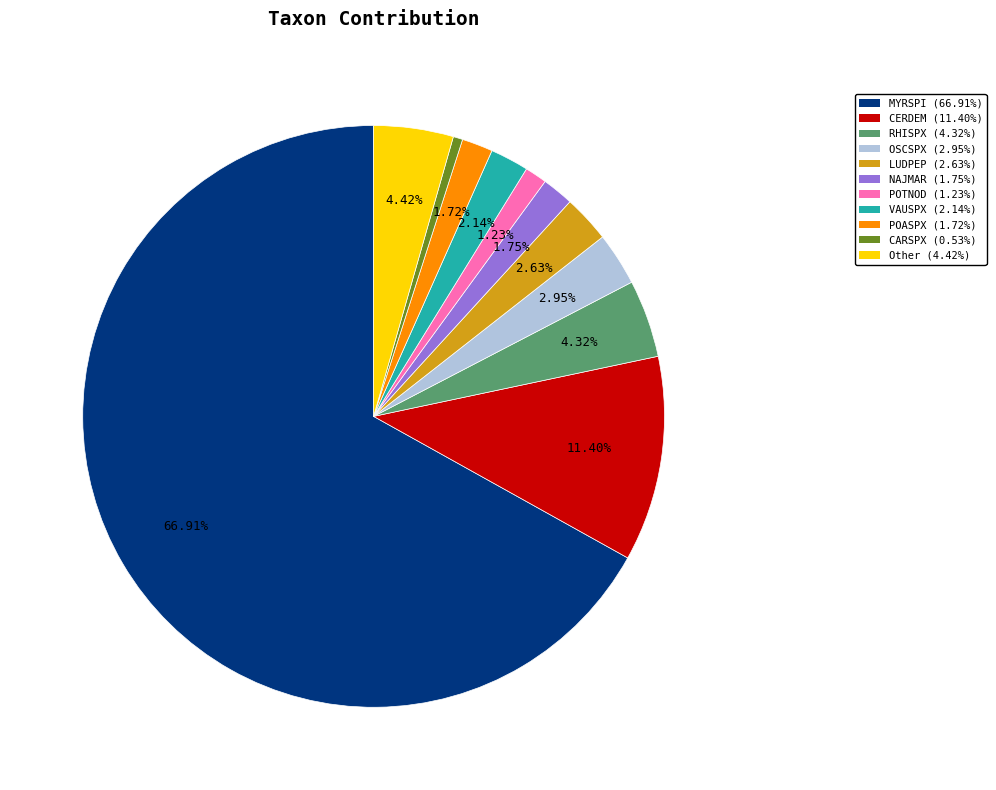

To the nearest percent, what percentage of the pie is MYRSPI?

67%